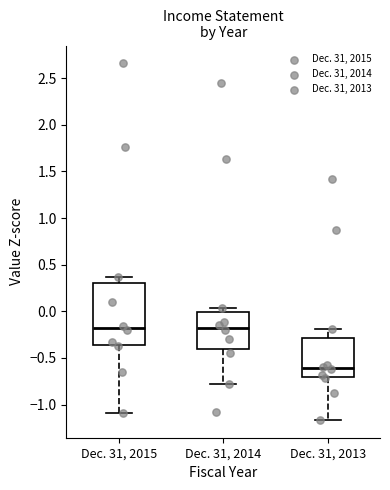

Comparing the boxes themselves (not the whiskers), which one is the tallest?

Dec. 31, 2015